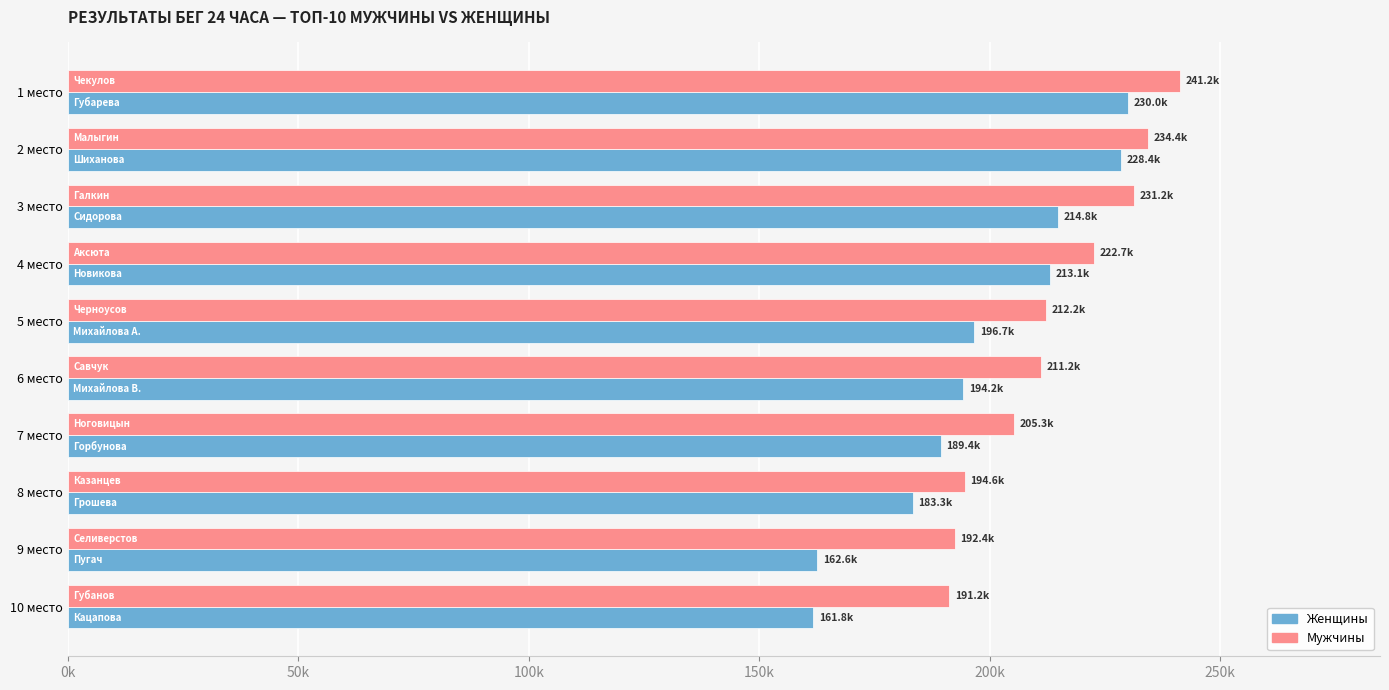

Rank the series by their average value, from lowest to highest.

Женщины, Мужчины